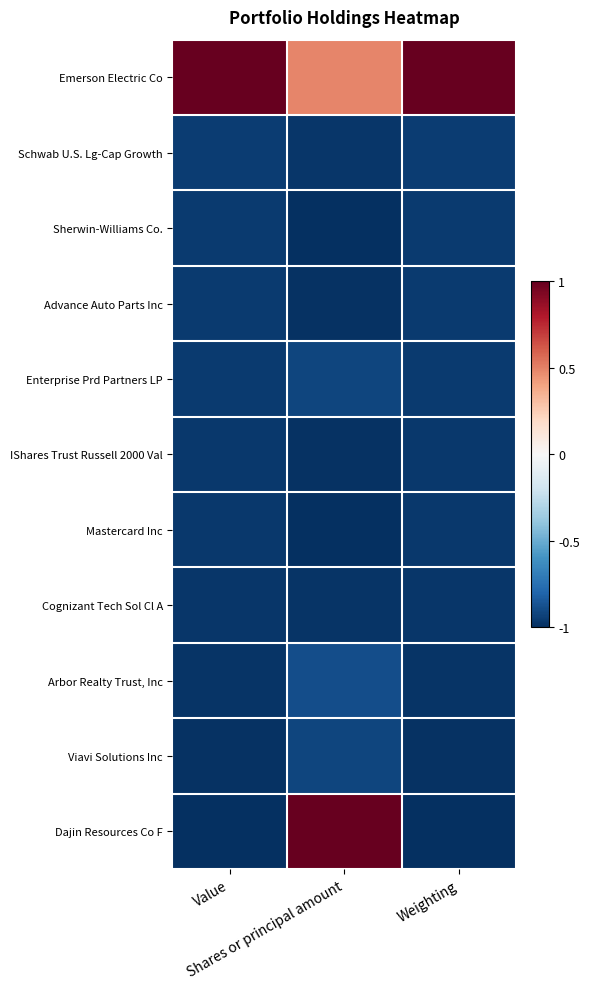

Count the number of categories in the chart.

3